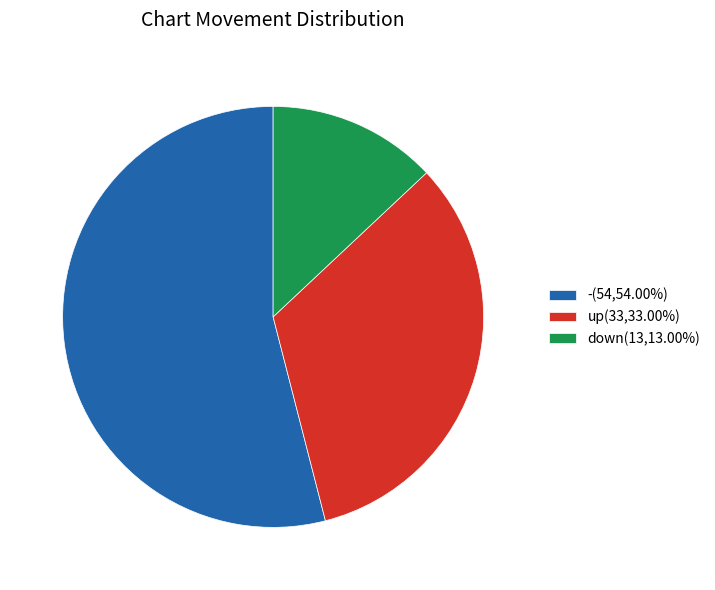

How many segments does this pie chart have?

3